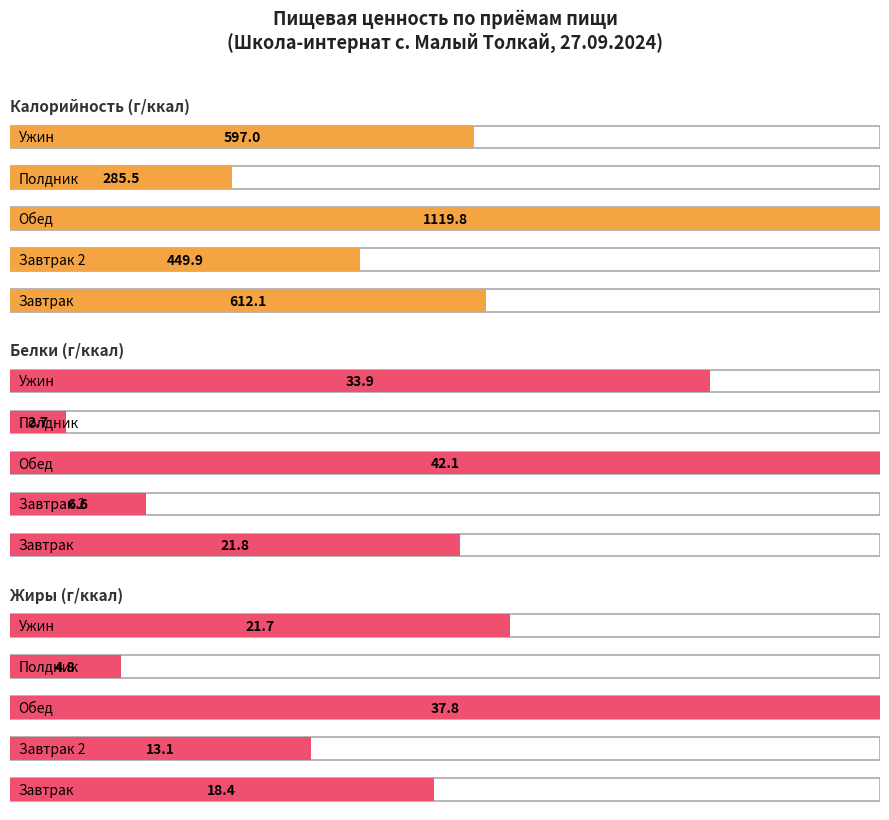

How many values in the Жиры series are below 18?

2